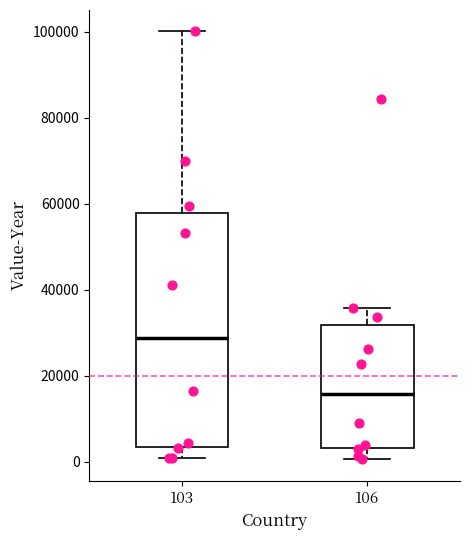

Reading left to right, read every box against the y-axis: the position of its median line, the range the box covers, and the ends of its whiskers. The values are not printed on the chart, so give them approximately, as read against the axis.

103: median 28000, box 4000 to 58000, whiskers 0 to 100000
106: median 16000, box 4000 to 32000, whiskers 0 to 36000